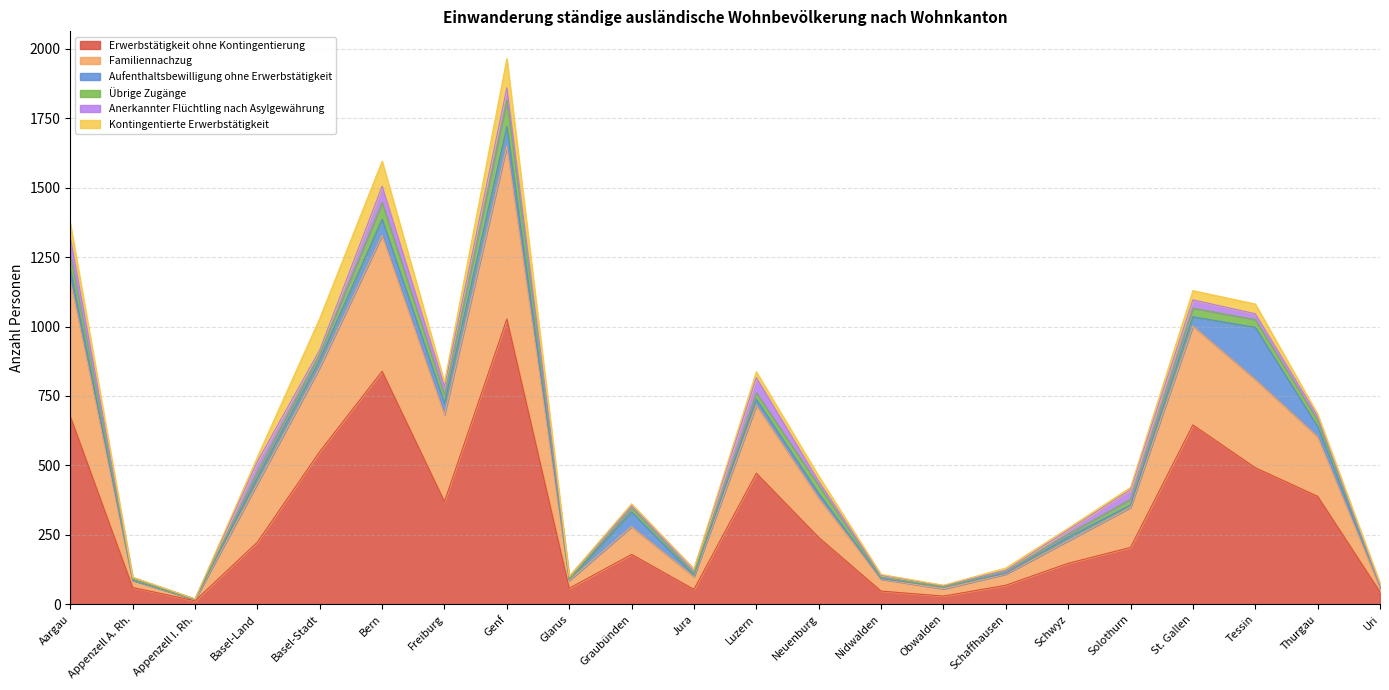

True or false: Übrige Zugänge and Aufenthaltsbewilligung ohne Erwerbstätigkeit cross at least once.

True